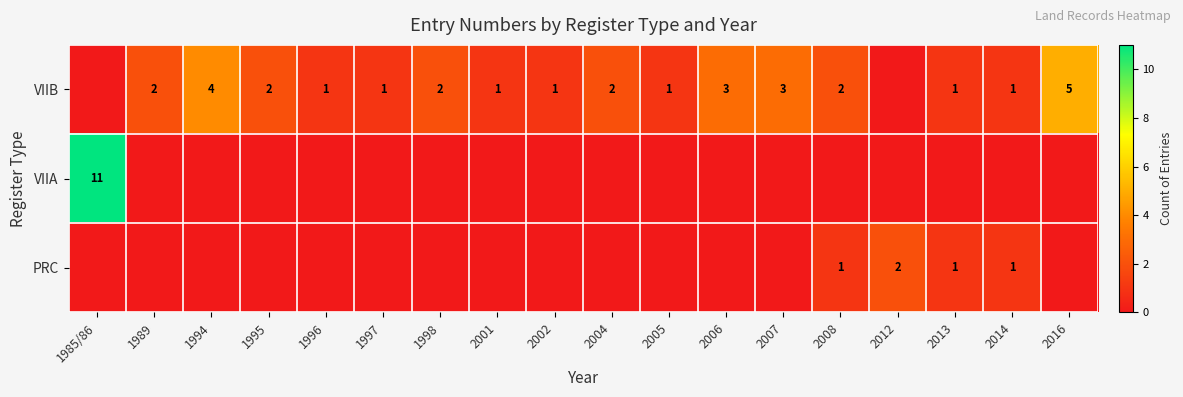

True or false: VIIB has a value of 5 at 2016.

True